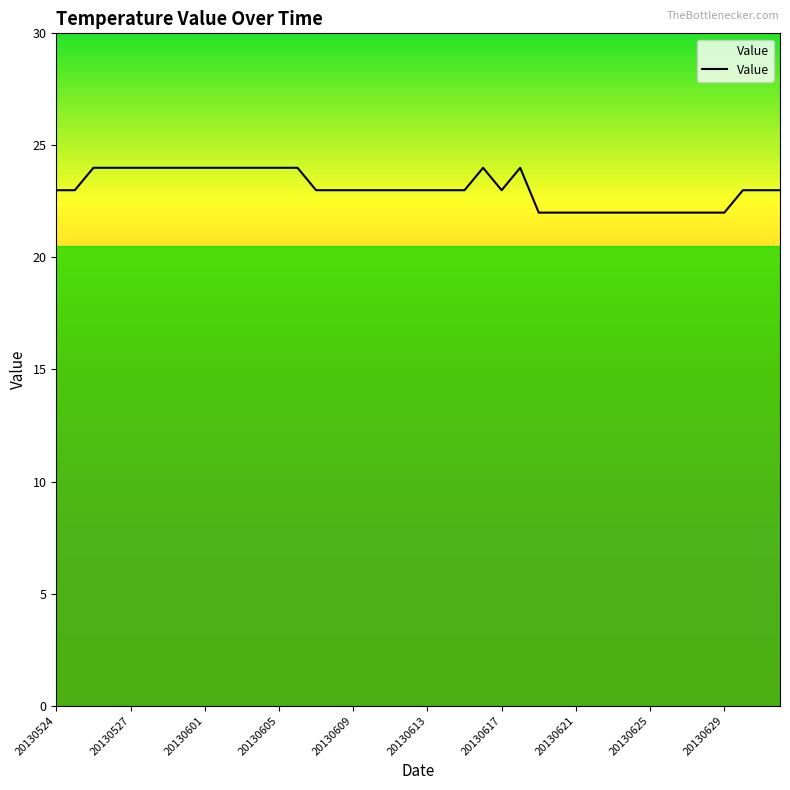

What is the minimum value shown in the chart?

22